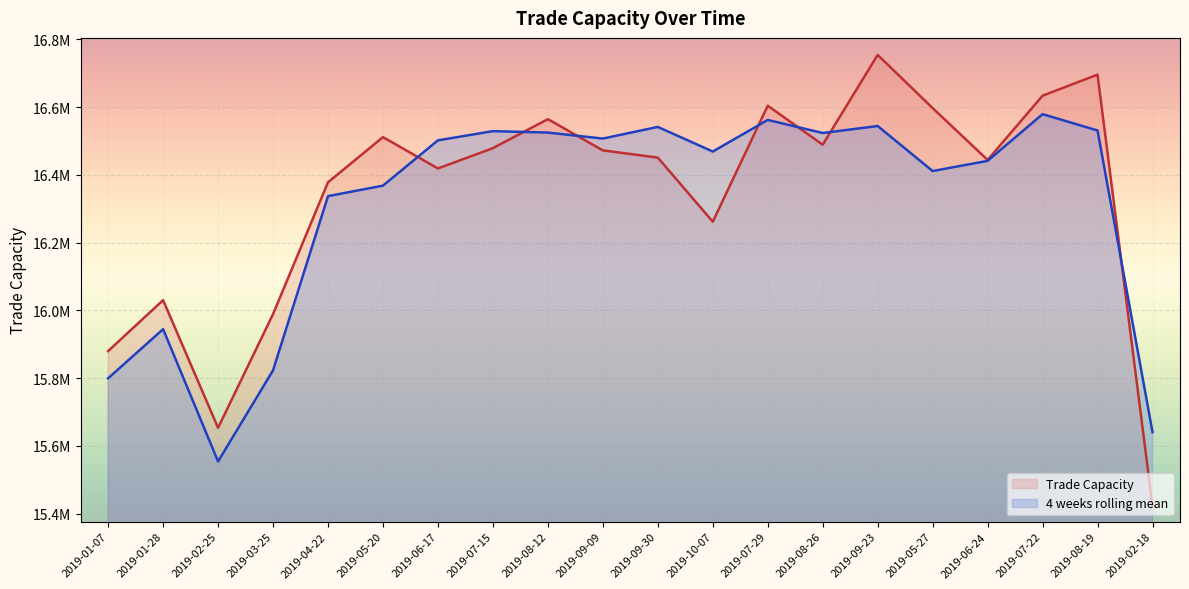

The value of Trade Capacity at 2019-05-20 is 27458377.2. True or false?

False